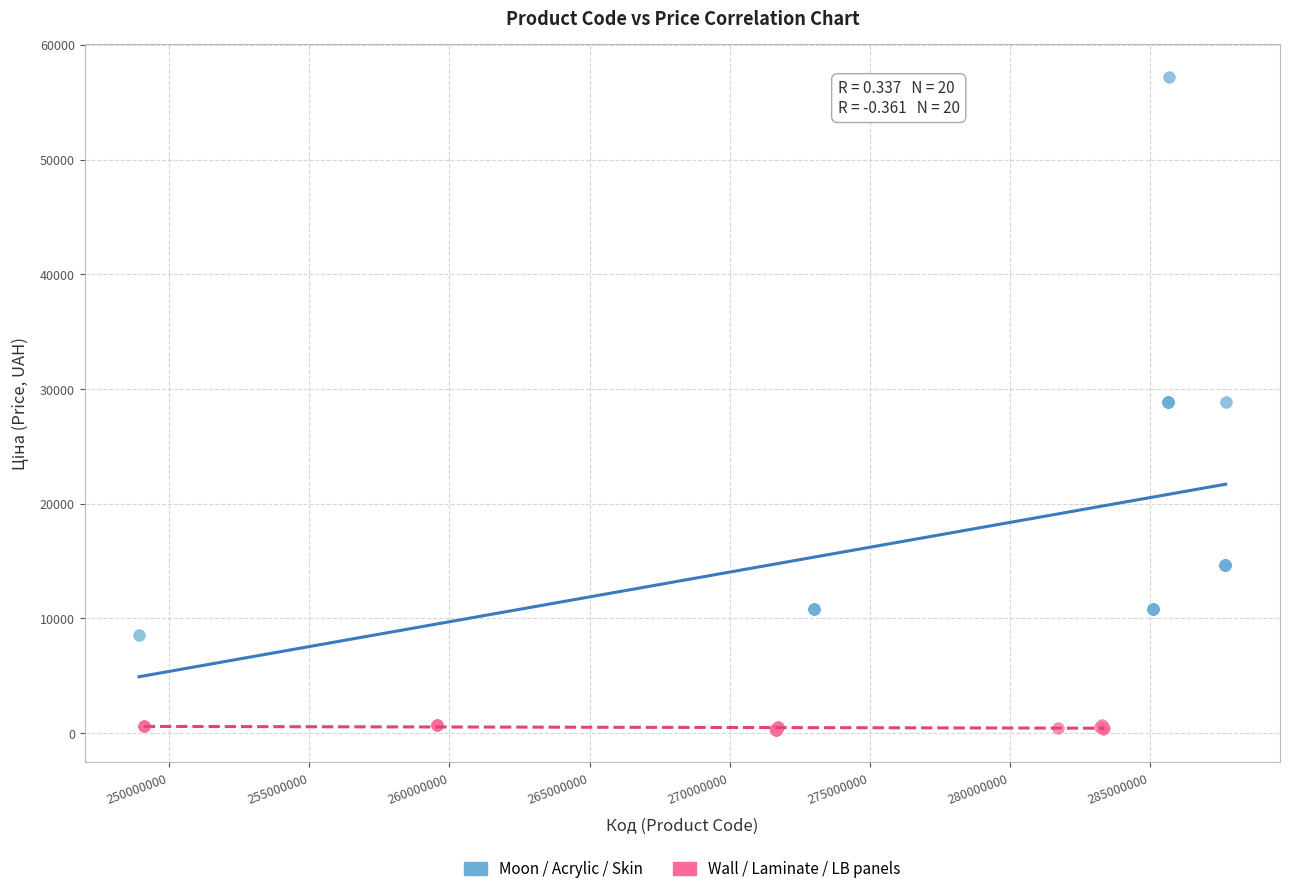

Which series has the largest Y range (max minus min)?

Moon / Acrylic / Skin